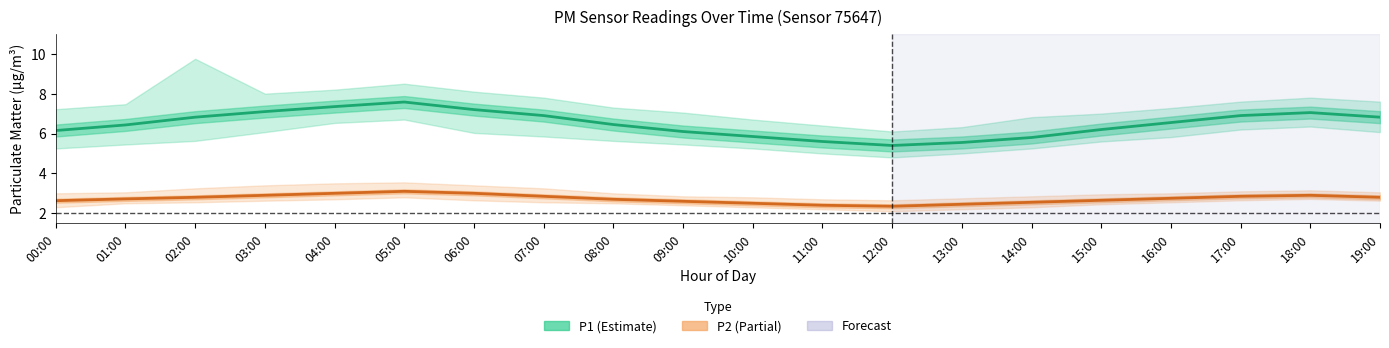

What is the sum of the P2 mean values at 16:00 and 06:00?

5.8